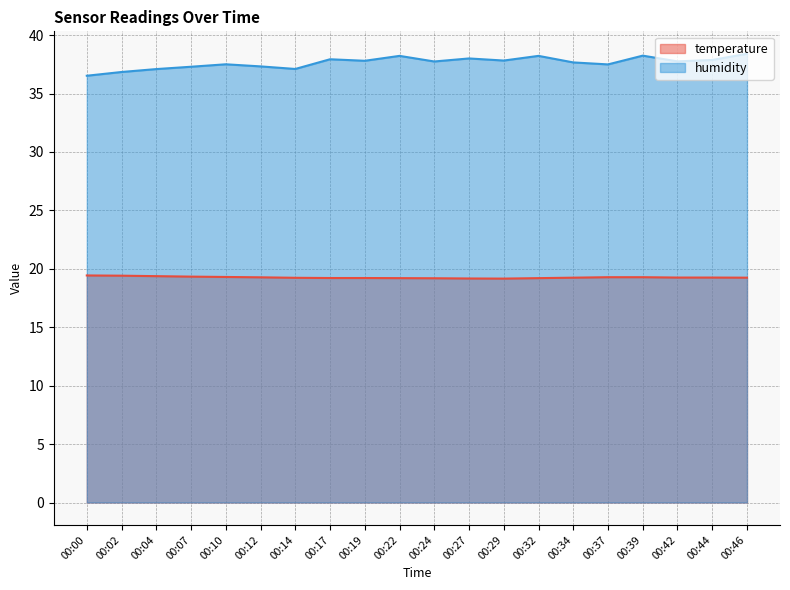

Which label corresponds to the largest value in the chart?

00:46